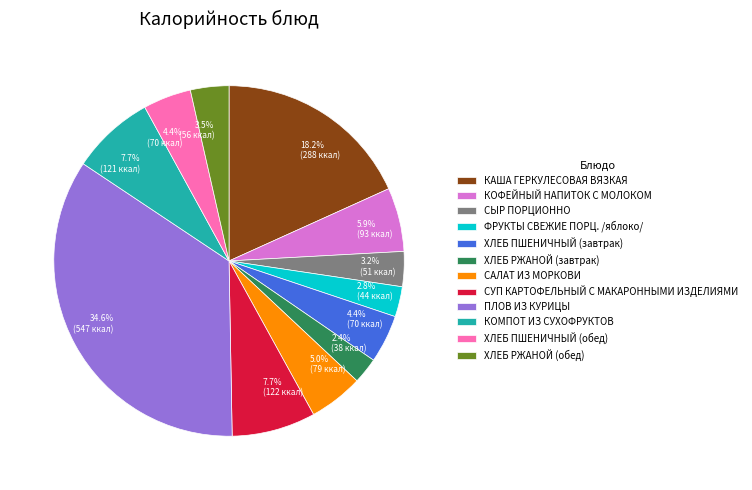

To the nearest percent, what percentage of the pie is ПЛОВ ИЗ КУРИЦЫ?

35%